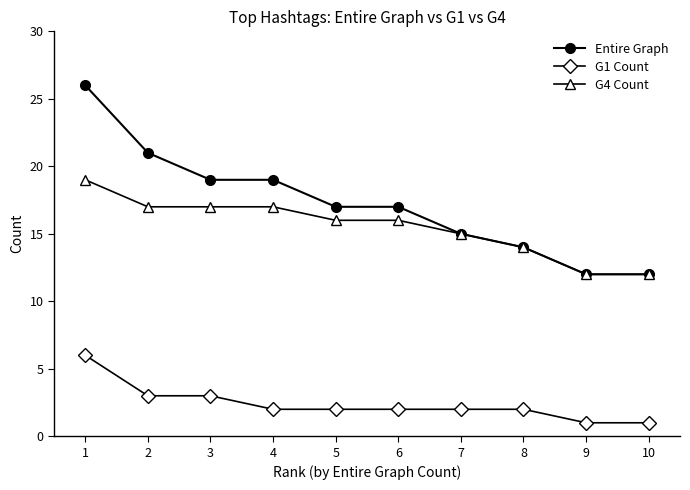

Is the value of Entire Graph at 8 greater than the value of G1 Count at 7?

Yes